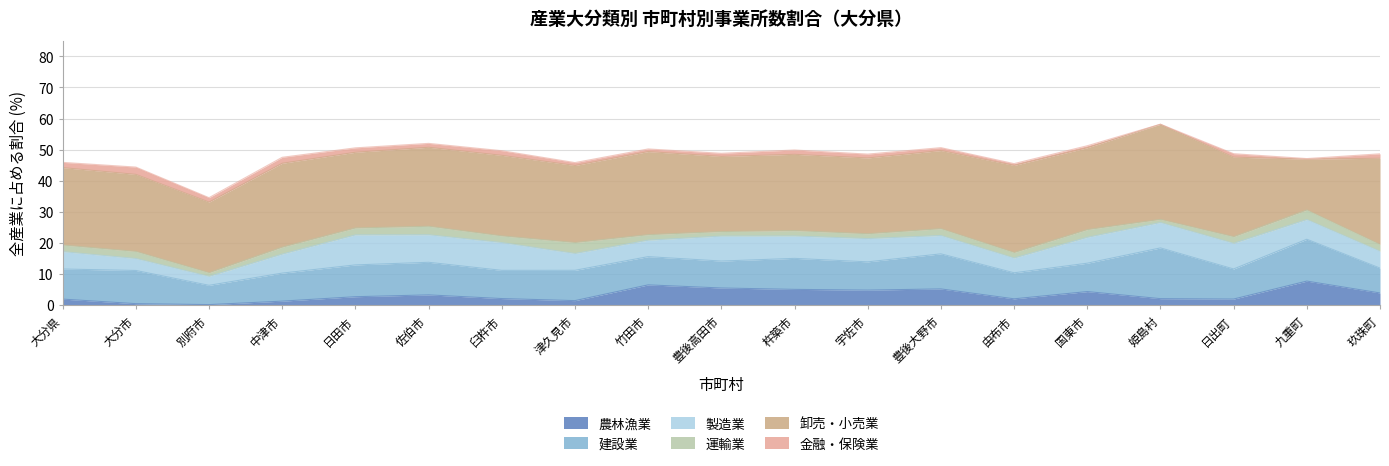

List the series in order of their peak value, lowest first.

金融・保険業, 運輸業, 農林漁業, 製造業, 建設業, 卸売・小売業